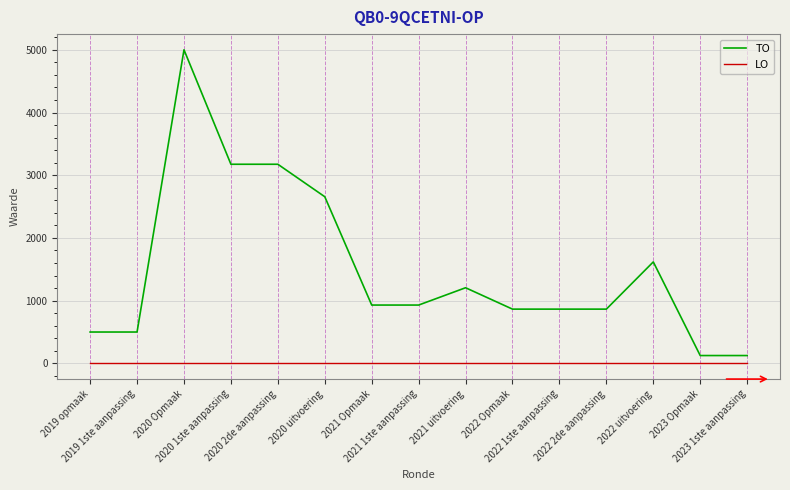

What value does the TO series have at 2020 2de aanpassing?

3175